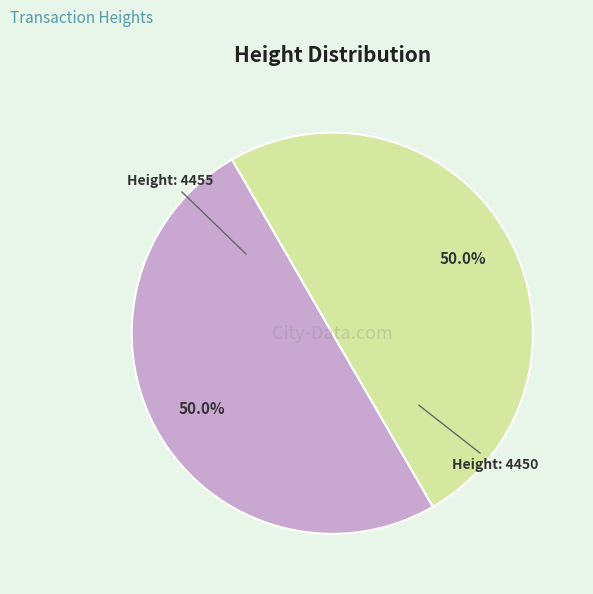

Count the number of slices in the pie.

2